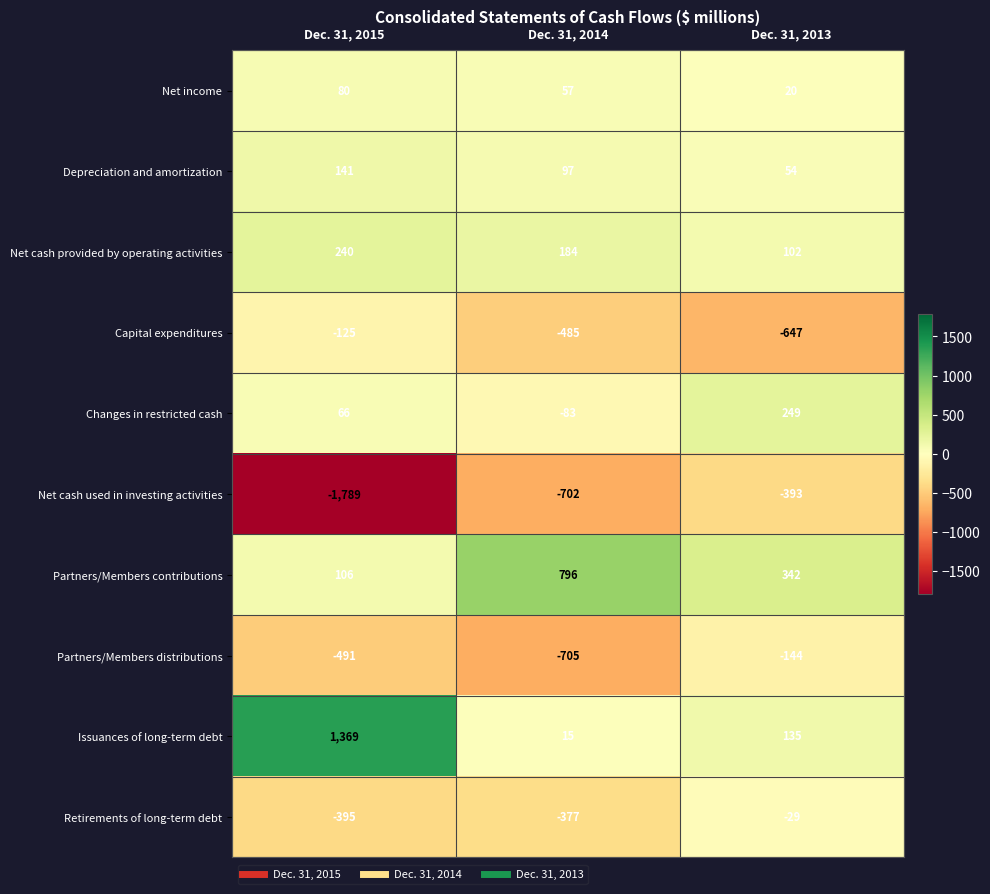

At which label does Net cash used in investing activities first exceed -702?

Dec. 31, 2013